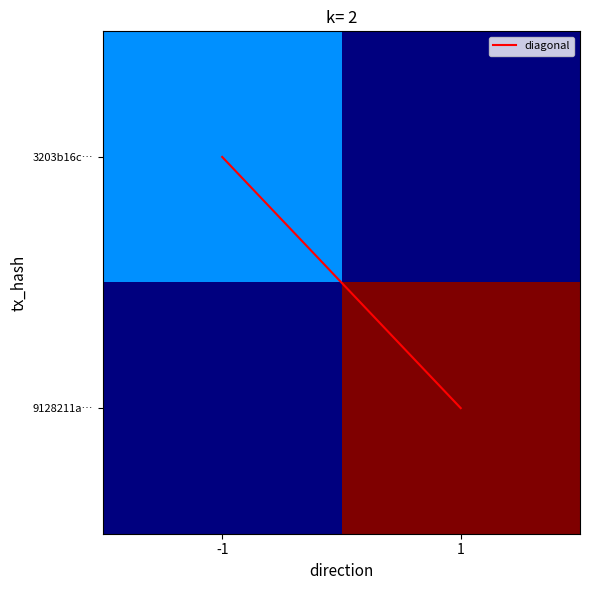

Which series changed the most between -1 and 1?

9128211a…